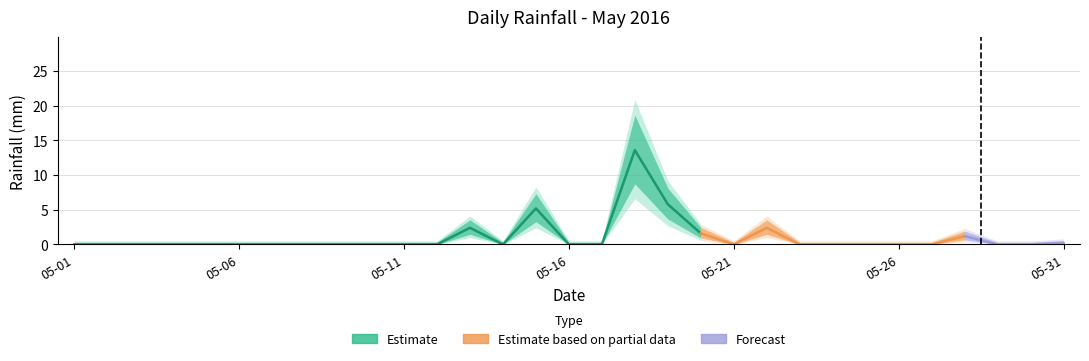

At which category does the data reach its first local valley?

2016-05-14